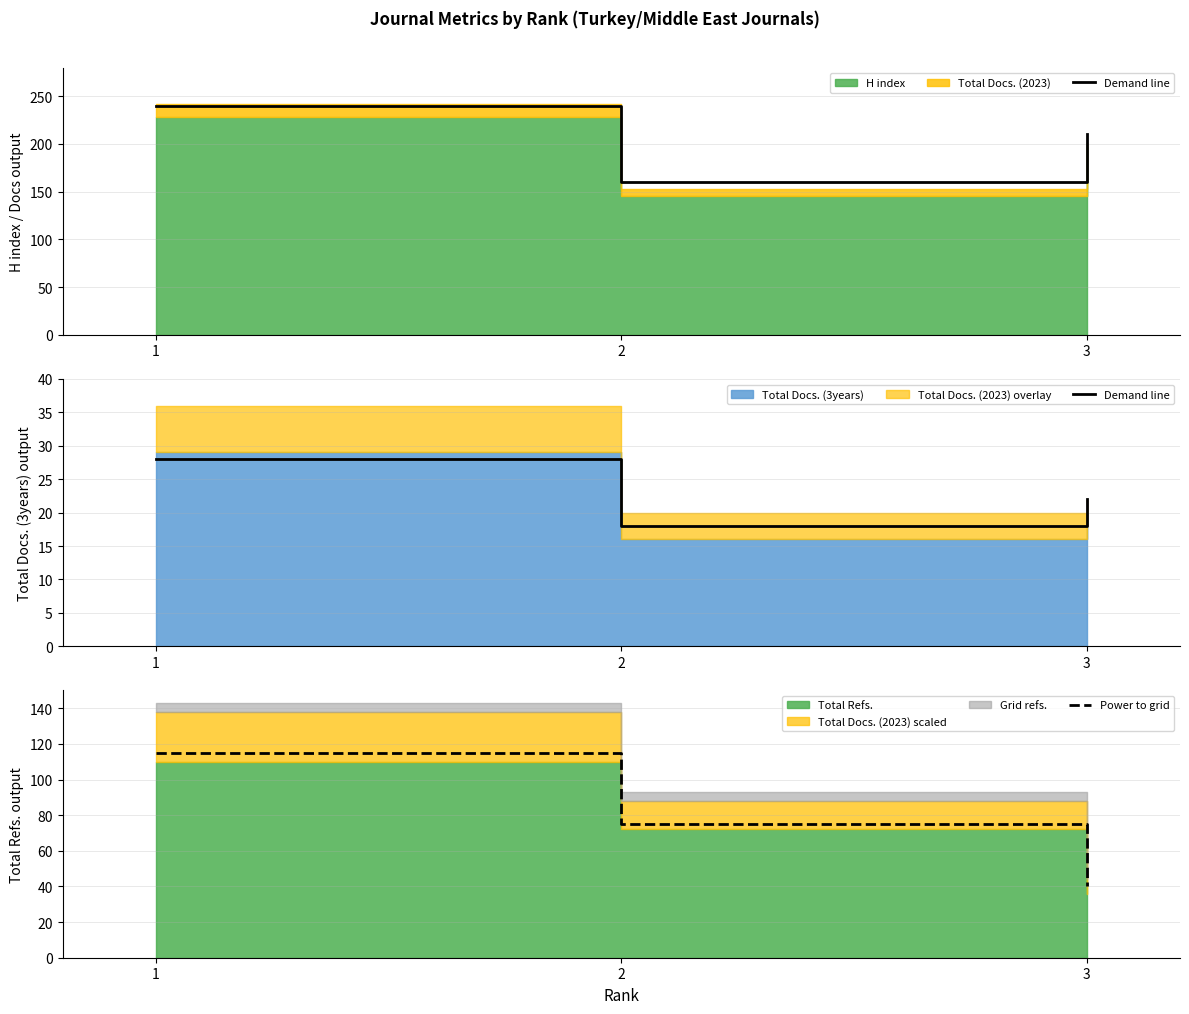

List the labels in order of Power to grid value, largest first.

1, 2, 3